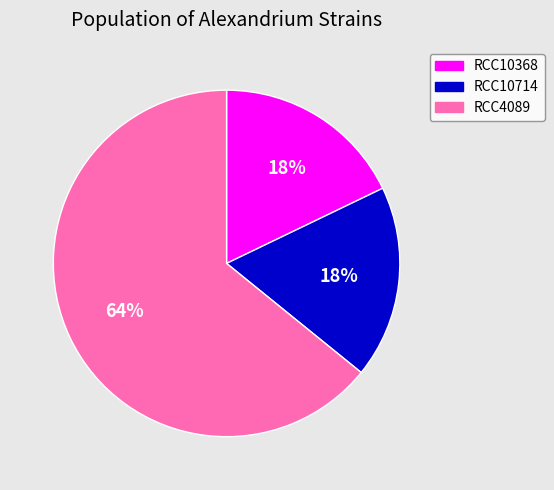

Which category accounts for the majority?

RCC4089